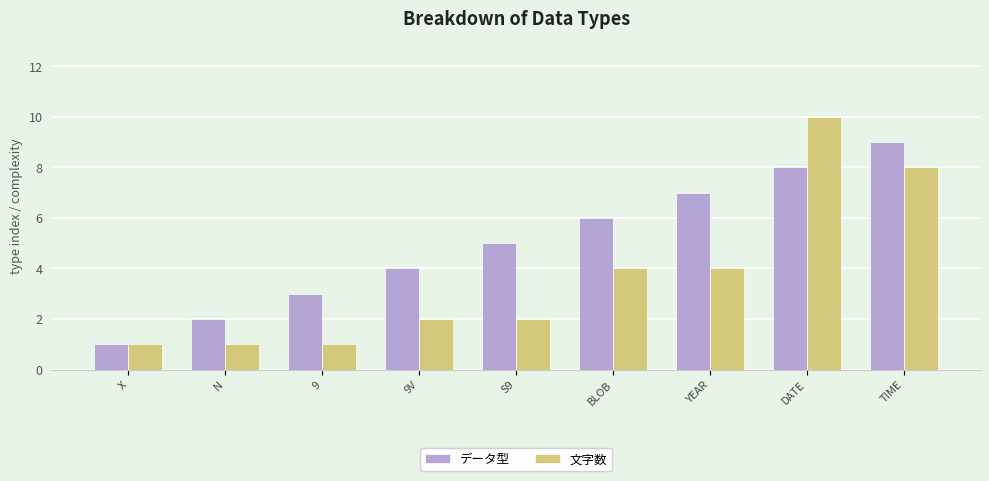

Reading right to left, transcribe all the data shown in this chart.

データ型: TIME=9	DATE=8	YEAR=7	BLOB=6	S9=5	9V=4	9=3	N=2	X=1
文字数: TIME=8	DATE=10	YEAR=4	BLOB=4	S9=2	9V=2	9=1	N=1	X=1